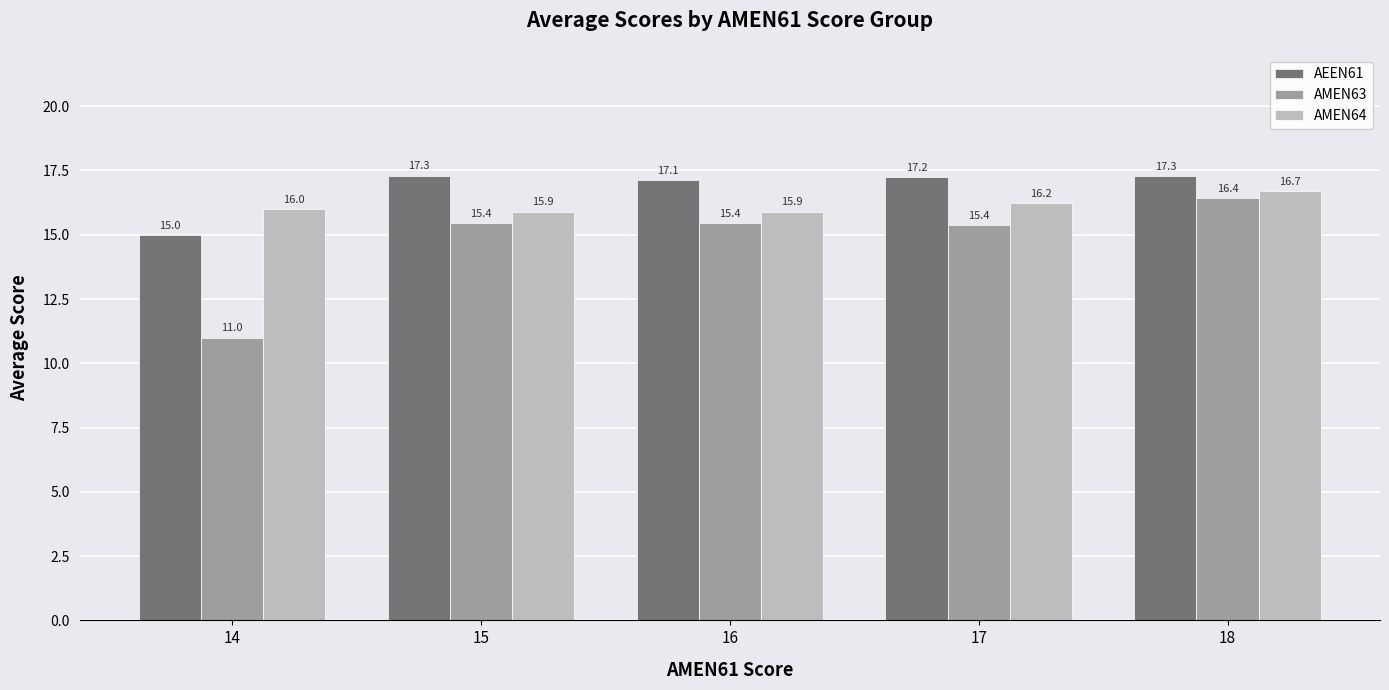

Is the value of AMEN63 at 16 greater than the value of AEEN61 at 18?

No